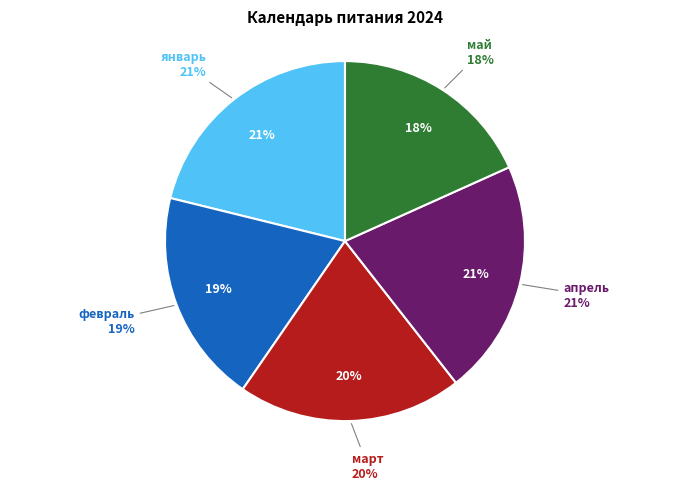

What portion of the pie excludes апрель?

78.8%